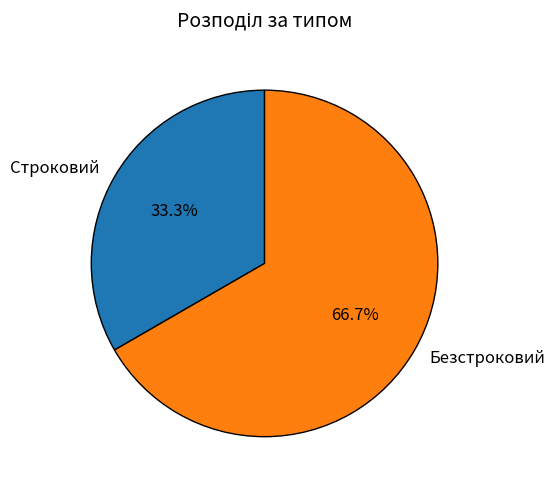

Combined, what portion of the pie is Строковий and Безстроковий?

100.0%